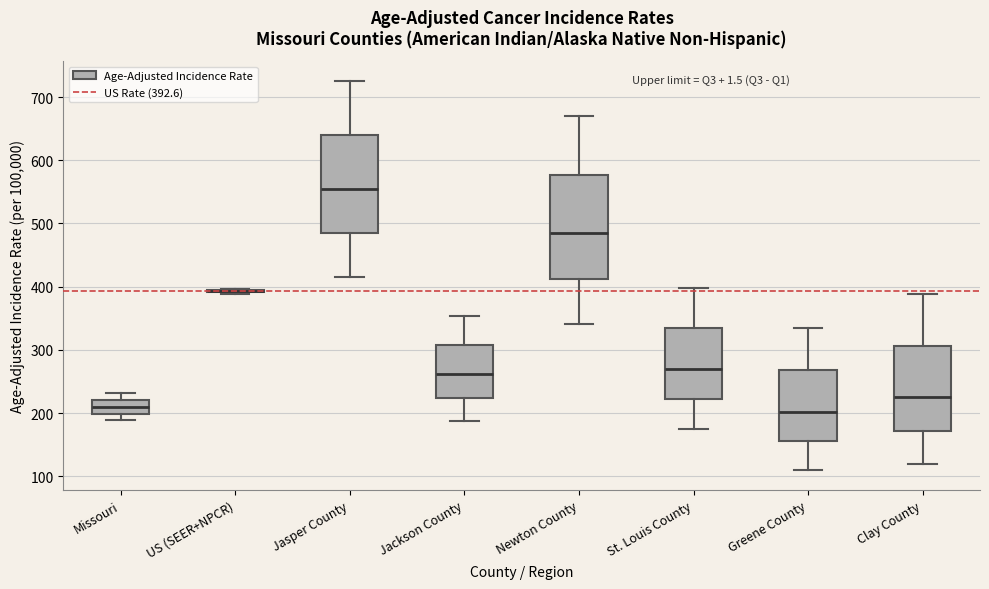

Reading left to right, read every box against the y-axis: the position of its median line, the range the box covers, and the ends of its whiskers. The values are not printed on the chart, so give them approximately, as read against the axis.

Missouri: median 210, box 200 to 220, whiskers 190 to 230
US (SEER+NPCR): box collapsed to a line at 390, whiskers 390 to 400
Jasper County: median 550, box 480 to 640, whiskers 410 to 730
Jackson County: median 260, box 220 to 310, whiskers 190 to 350
Newton County: median 490, box 410 to 580, whiskers 340 to 670
St. Louis County: median 270, box 220 to 330, whiskers 170 to 400
Greene County: median 200, box 160 to 270, whiskers 110 to 330
Clay County: median 230, box 170 to 310, whiskers 120 to 390